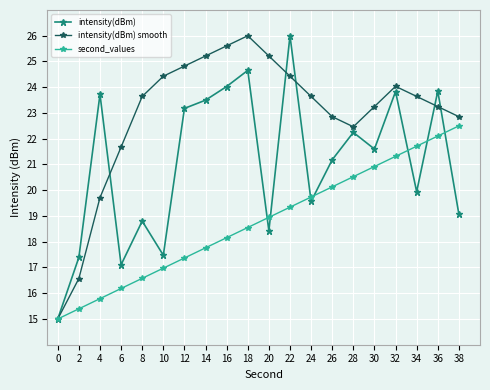

How many lines are shown in the chart?

3